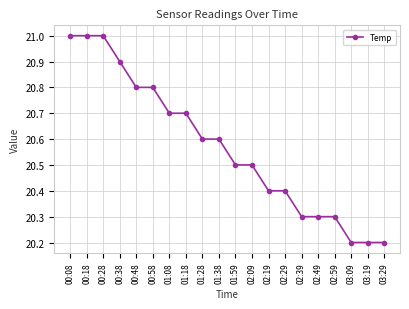

What is the change in value from 02:59 to 03:09?

-0.1